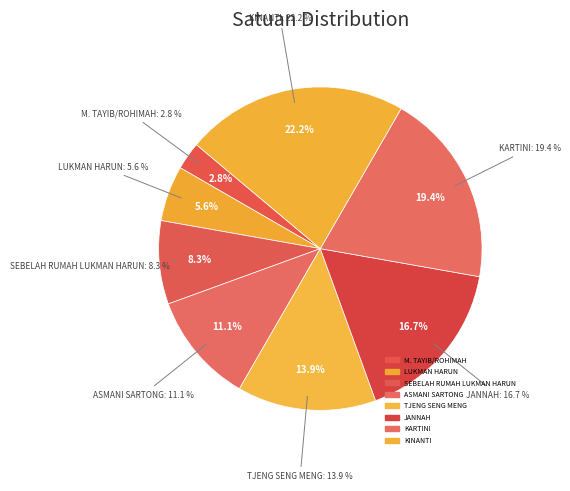

Rank the categories by value from lowest to highest.

M. TAYIB/ROHIMAH, LUKMAN HARUN, SEBELAH RUMAH LUKMAN HARUN, ASMANI SARTONG, TJENG SENG MENG, JANNAH, KARTINI, KINANTI